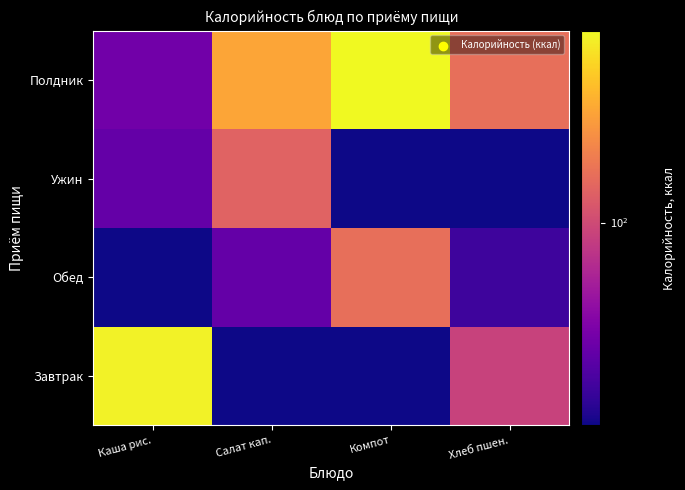

At which category is the sum across all series the highest?

Компот